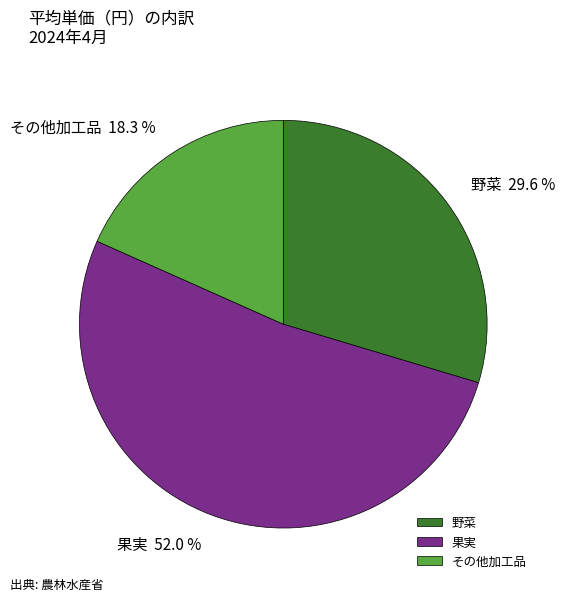

What percentage is the 果実 slice, to the nearest percent?

52%